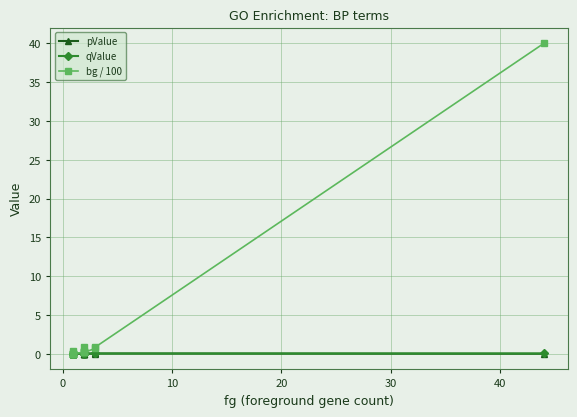

The value of qValue at 30 is 0.0. True or false?

True